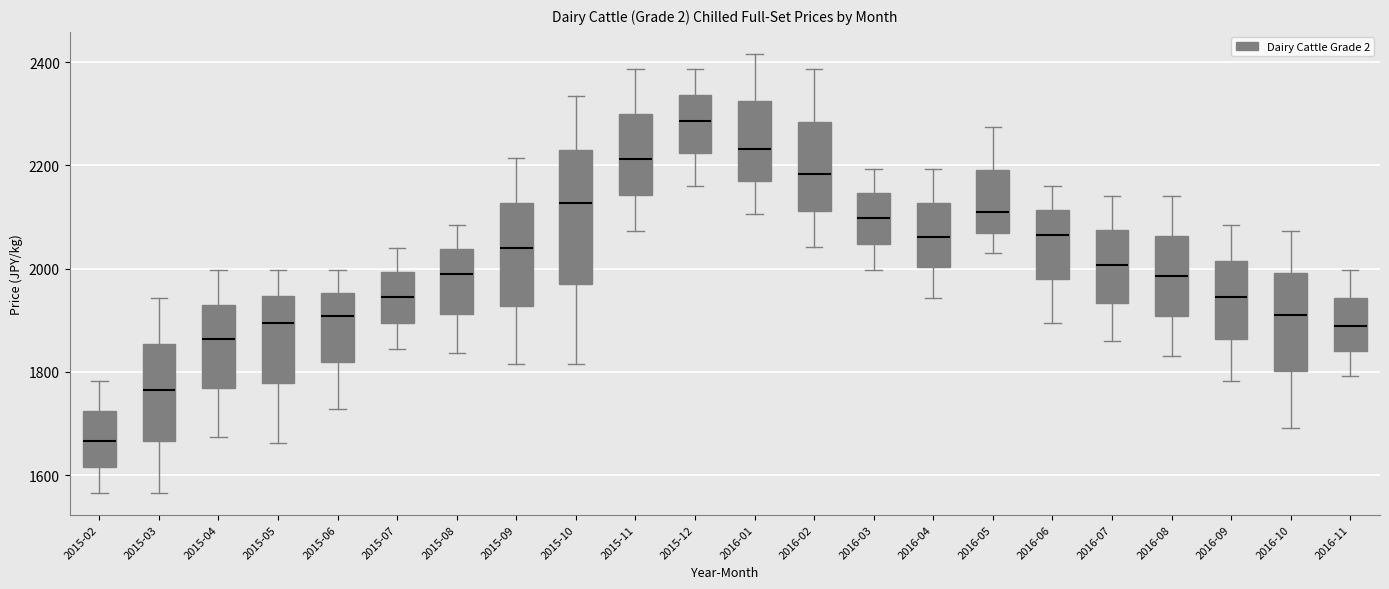

Comparing the boxes themselves (not the whiskers), which one is the tallest?

2015-10